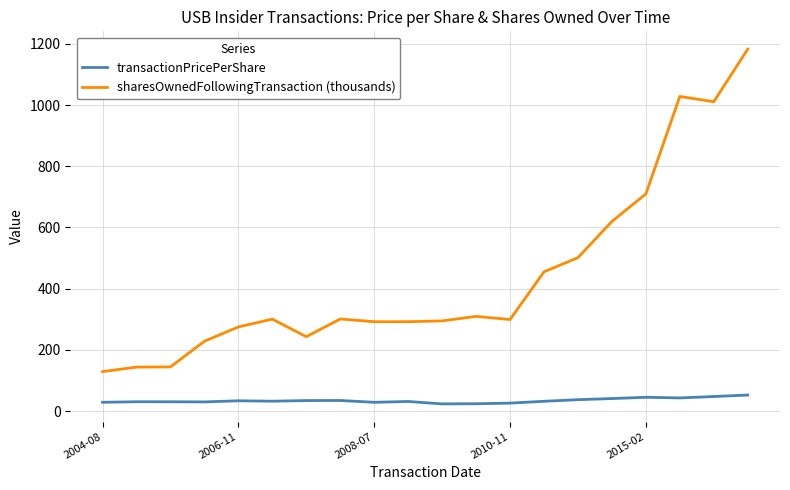

What is the maximum value for transactionPricePerShare?

52.5